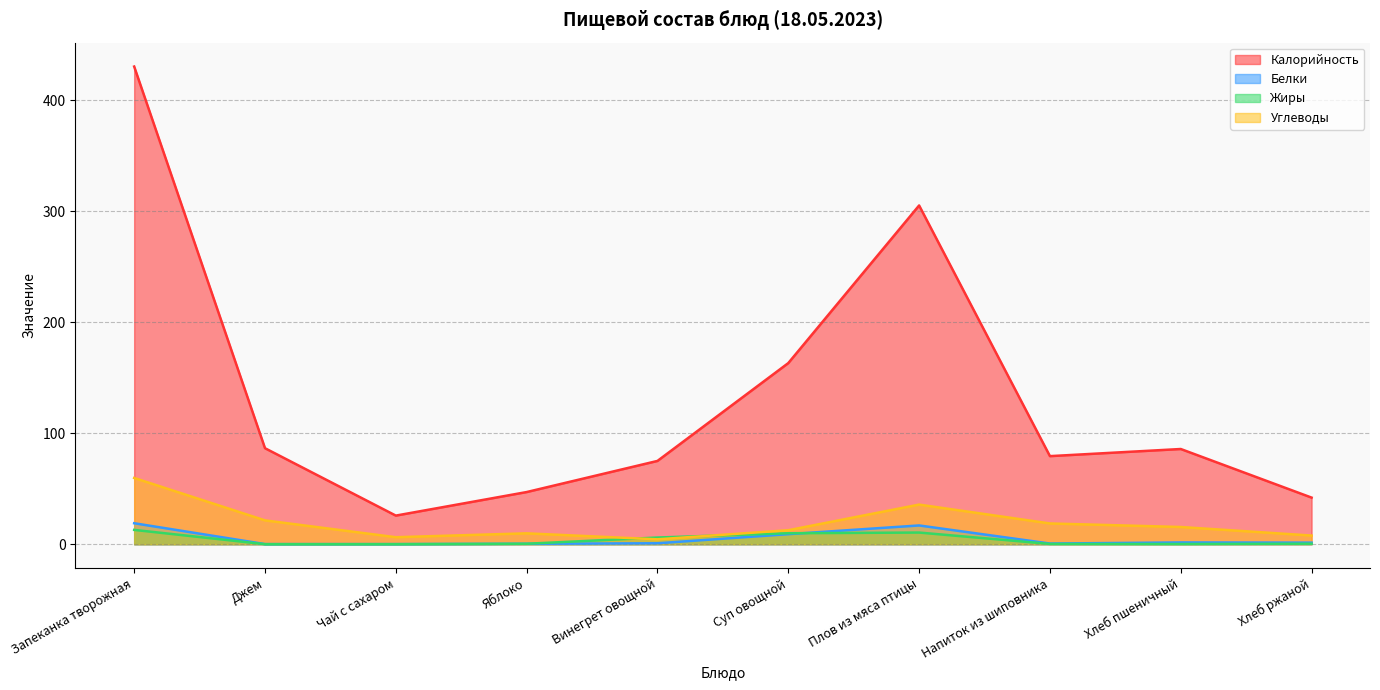

Is the value of Углеводы at Яблоко greater than the value of Калорийность at Винегрет овощной?

No